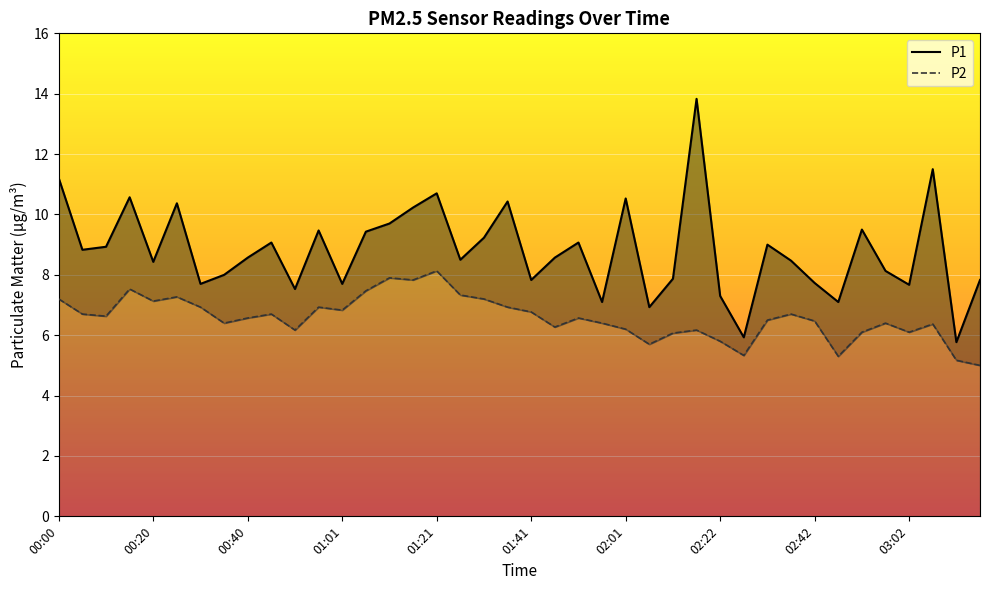

What is the difference between the P1 values at 00:20 and 02:52?

1.1